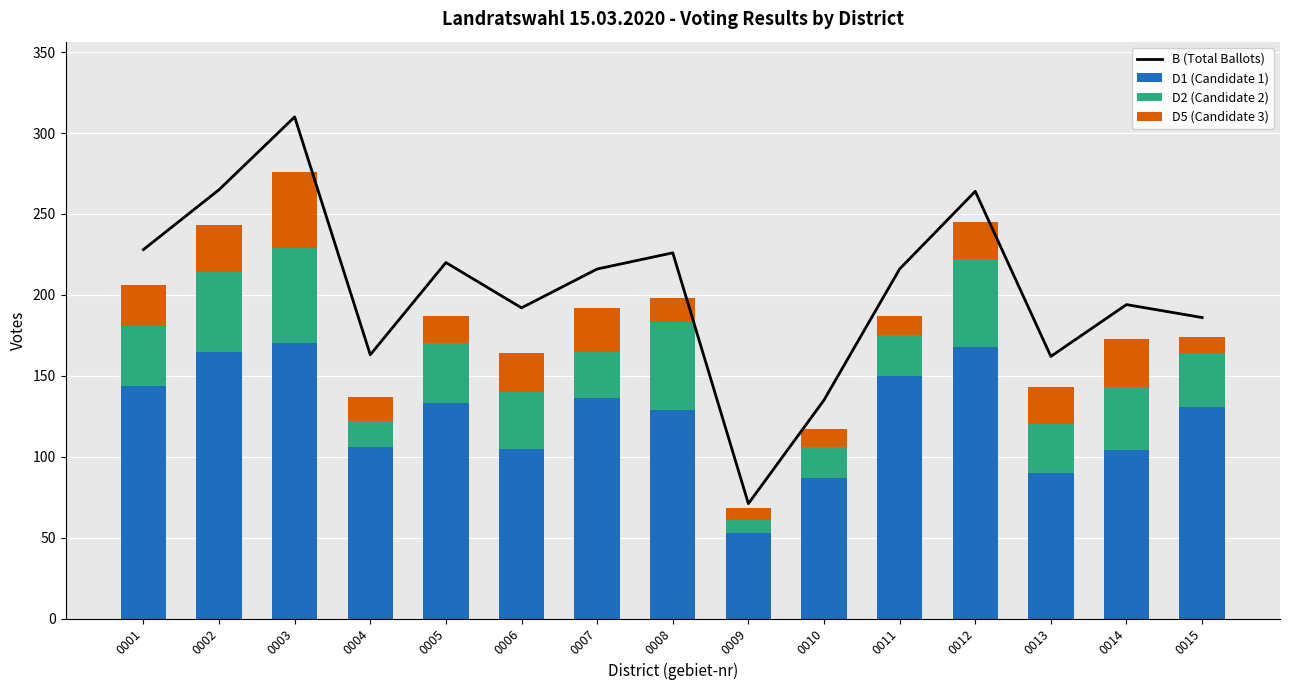

How many values in the D2 (Candidate 2) series are below 35?

7